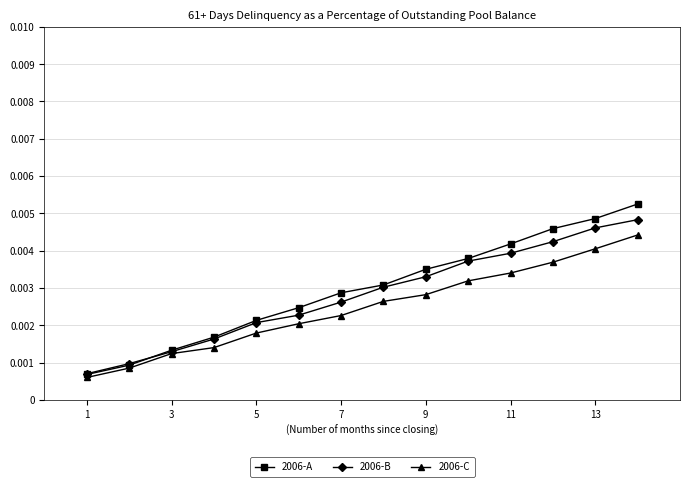

Where is 2006-B nearest to the value 0?

1